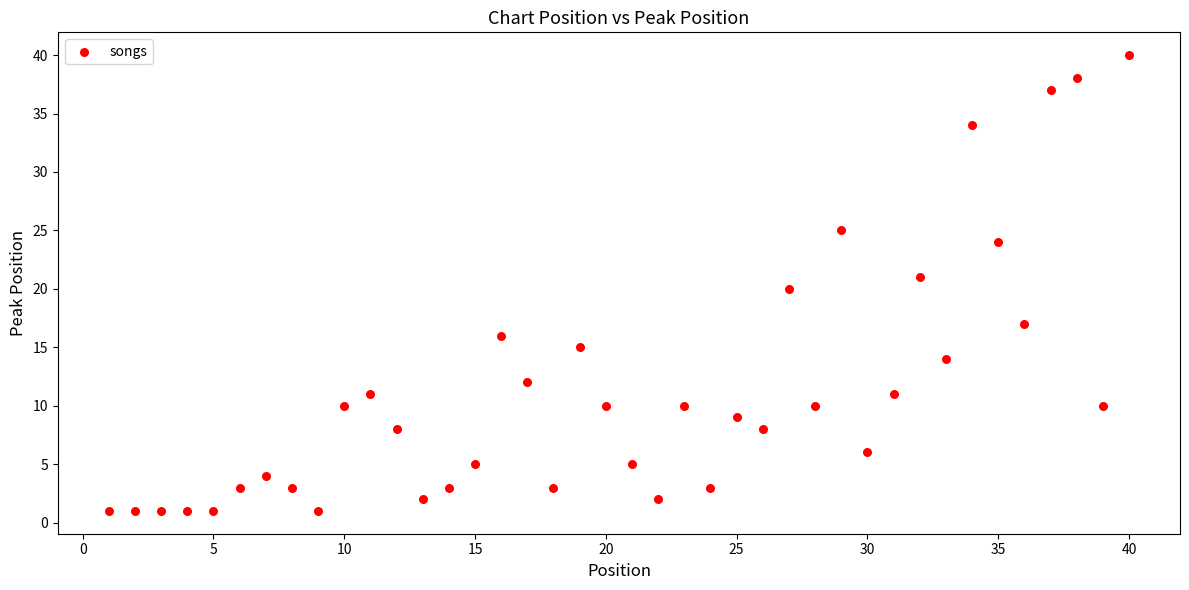

What is the range of Y values (max minus min)?

39